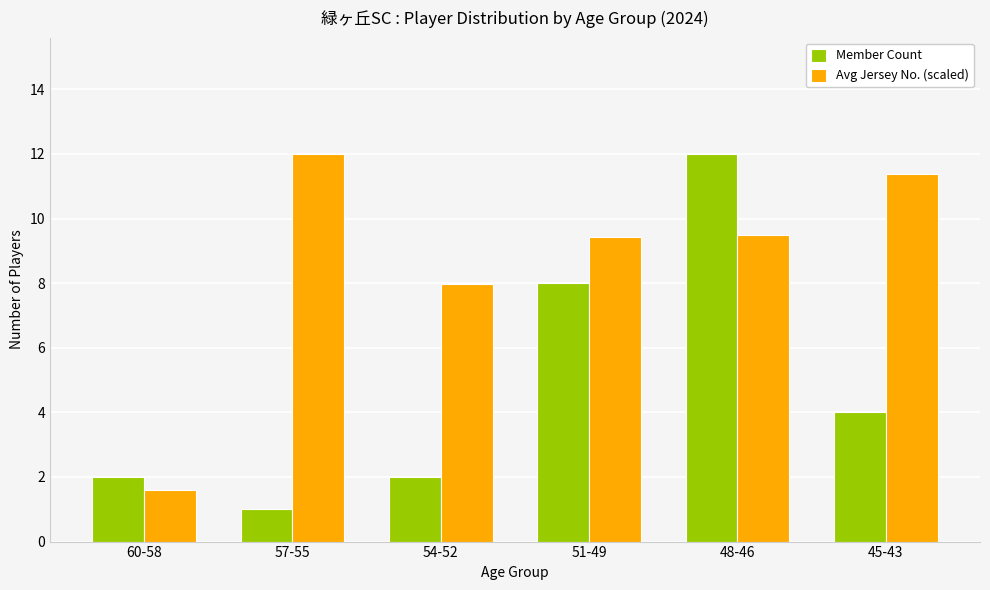

Which series has the largest total across all categories?

Avg Jersey No. (scaled)